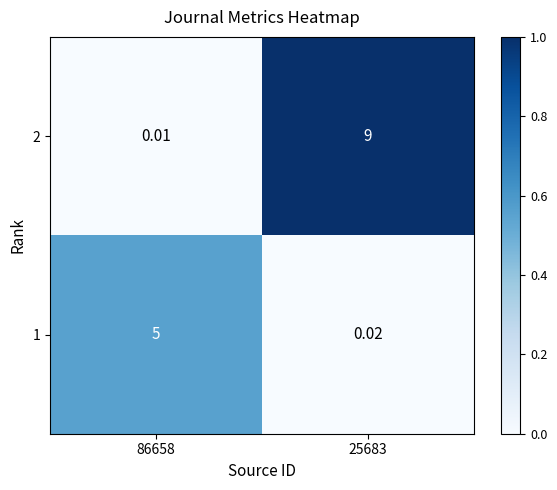

Is the value of 1 at 25683 greater than the value of 2 at 86658?

Yes